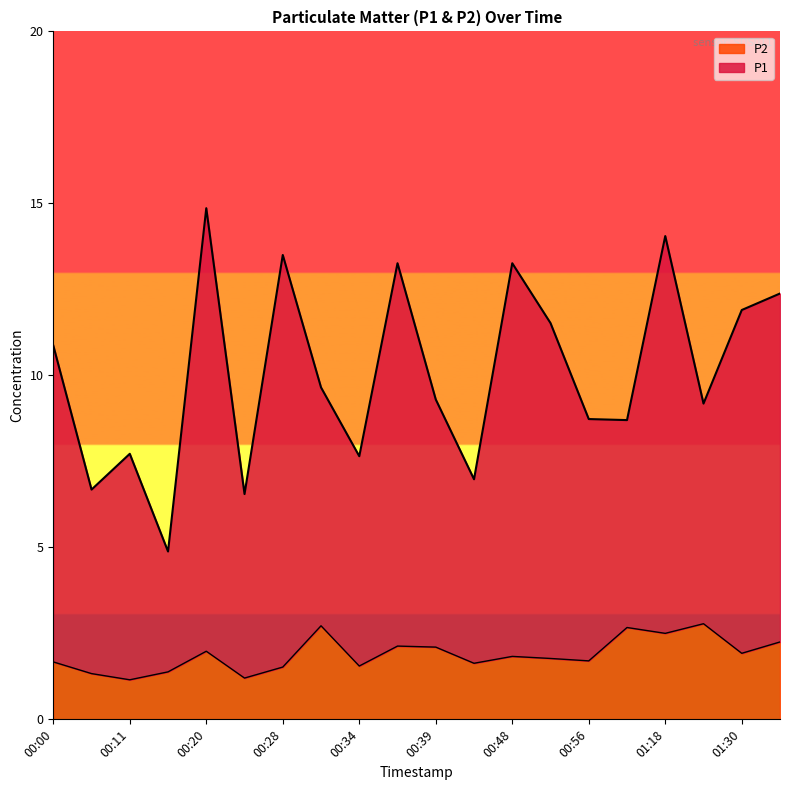

Which series changed the most between 00:48 and 01:12?

P1